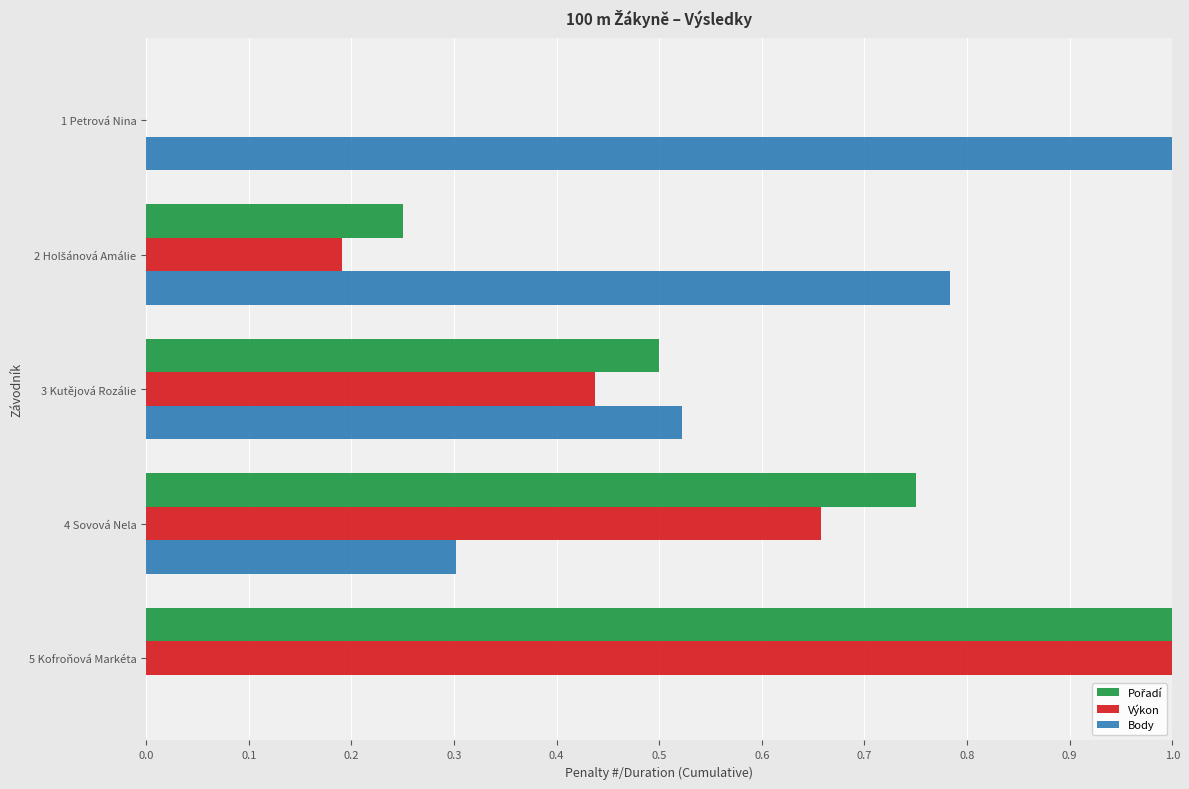

What is the total value across all series at 5 Kofroňová Markéta?

2.0